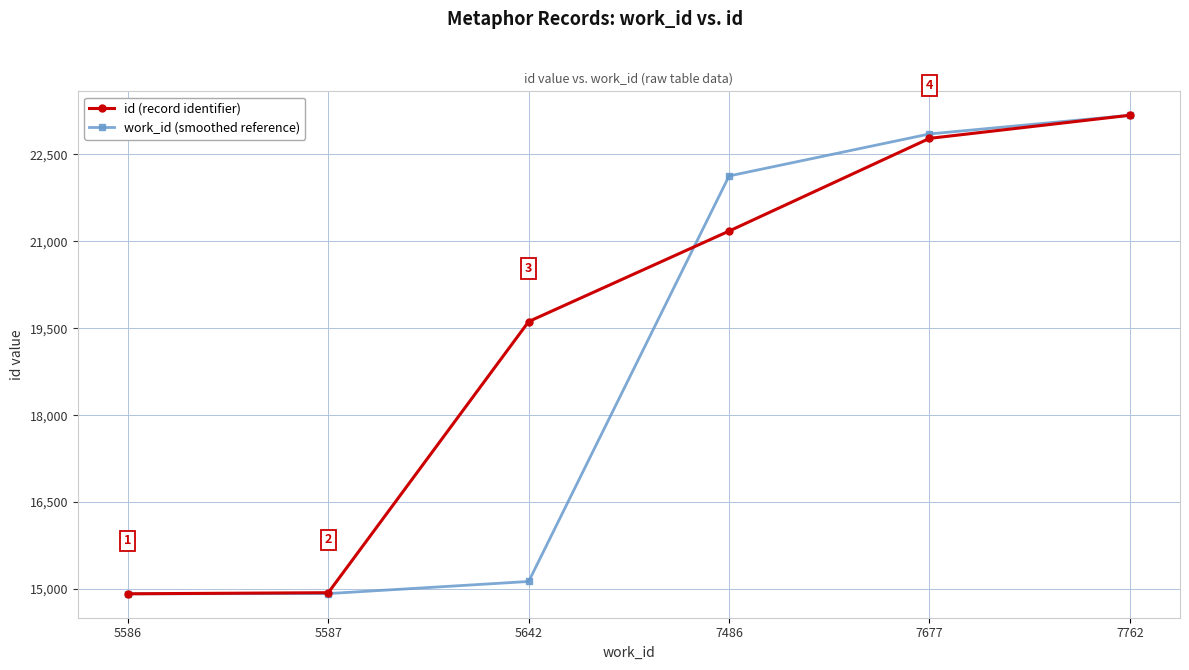

What value does the id (record identifier) series have at 5587?

14935.0